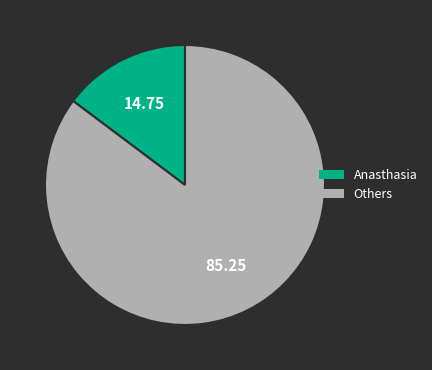

Which category has the smallest portion of the pie?

Anasthasia